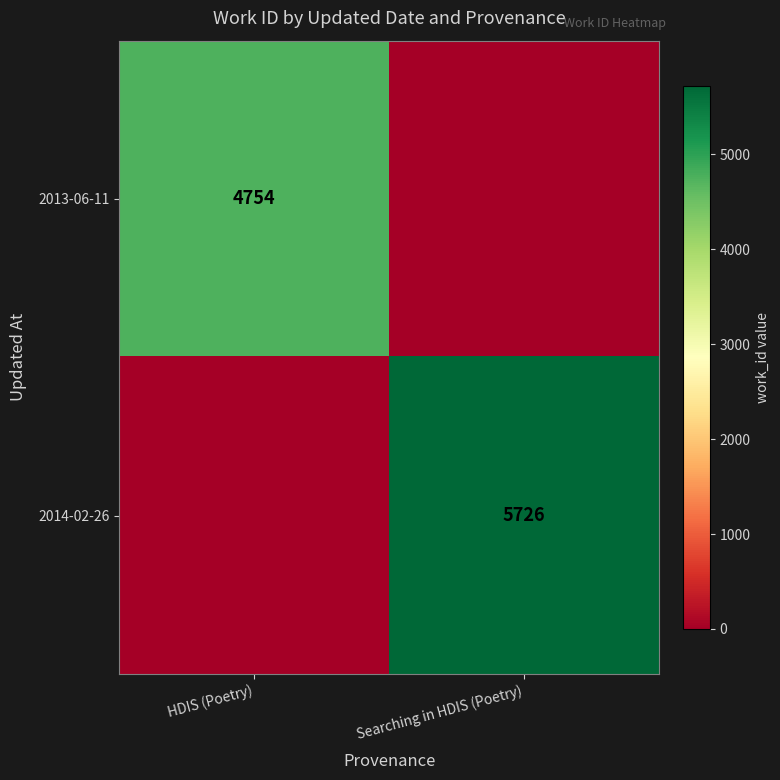

The value of 2013-06-11 at HDIS (Poetry) is 4754. True or false?

True